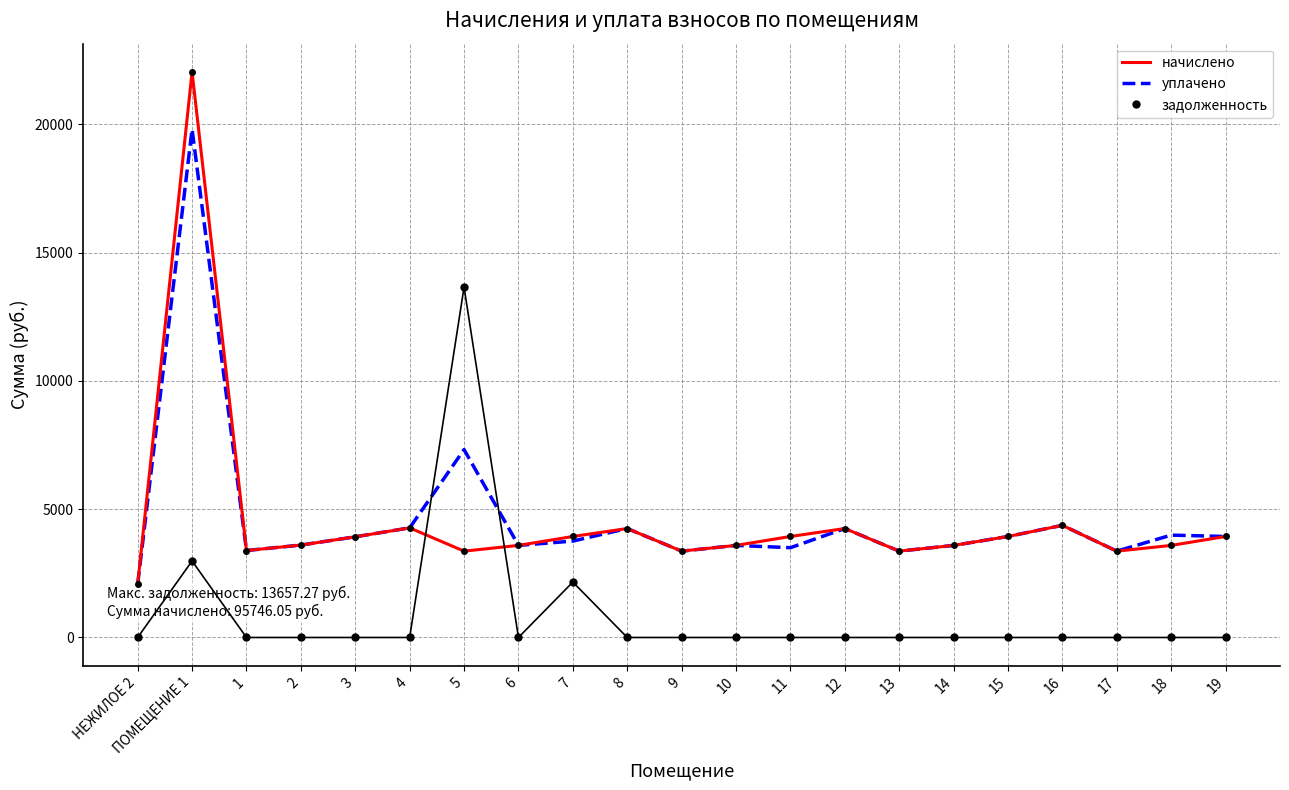

The value of уплачено at 12 is 4247.6. True or false?

True